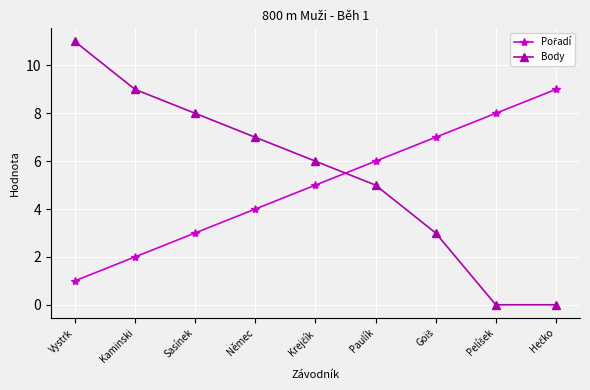

At which label does Body reach its peak?

Vystrk